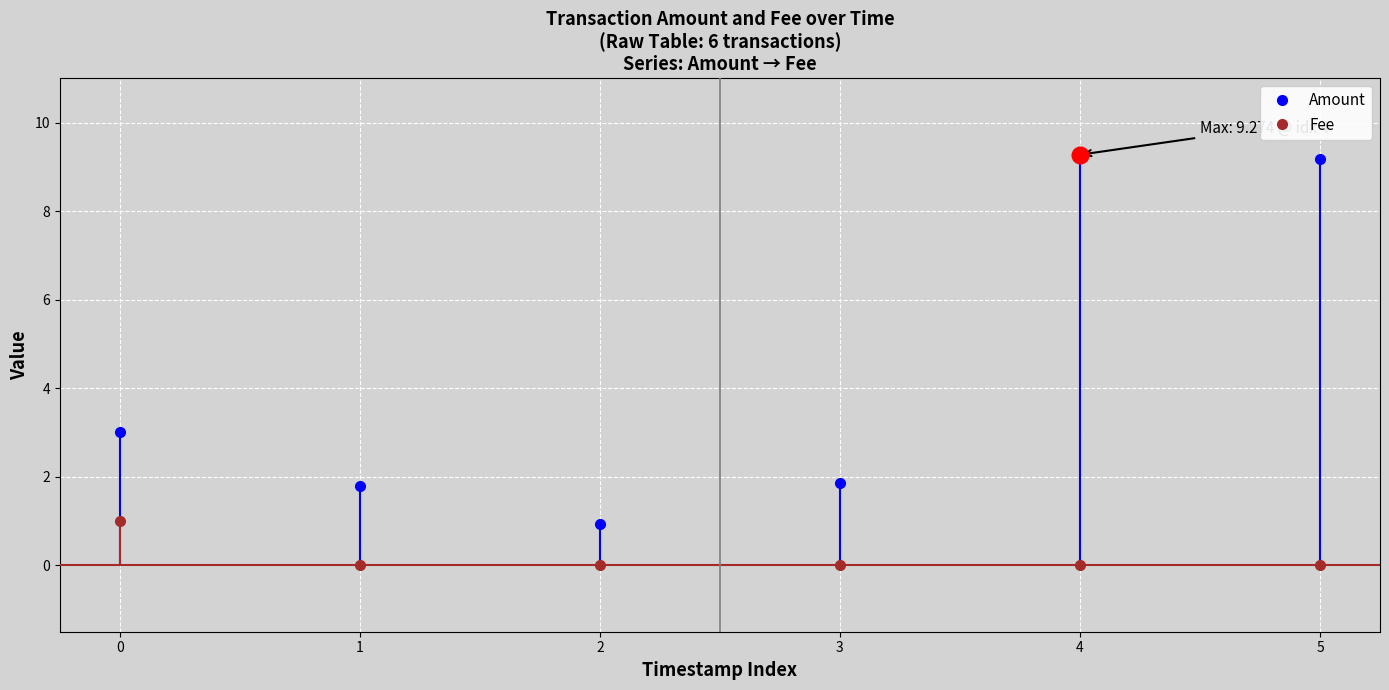

What is the sum of the Amount values at 1 and 3?

3.7